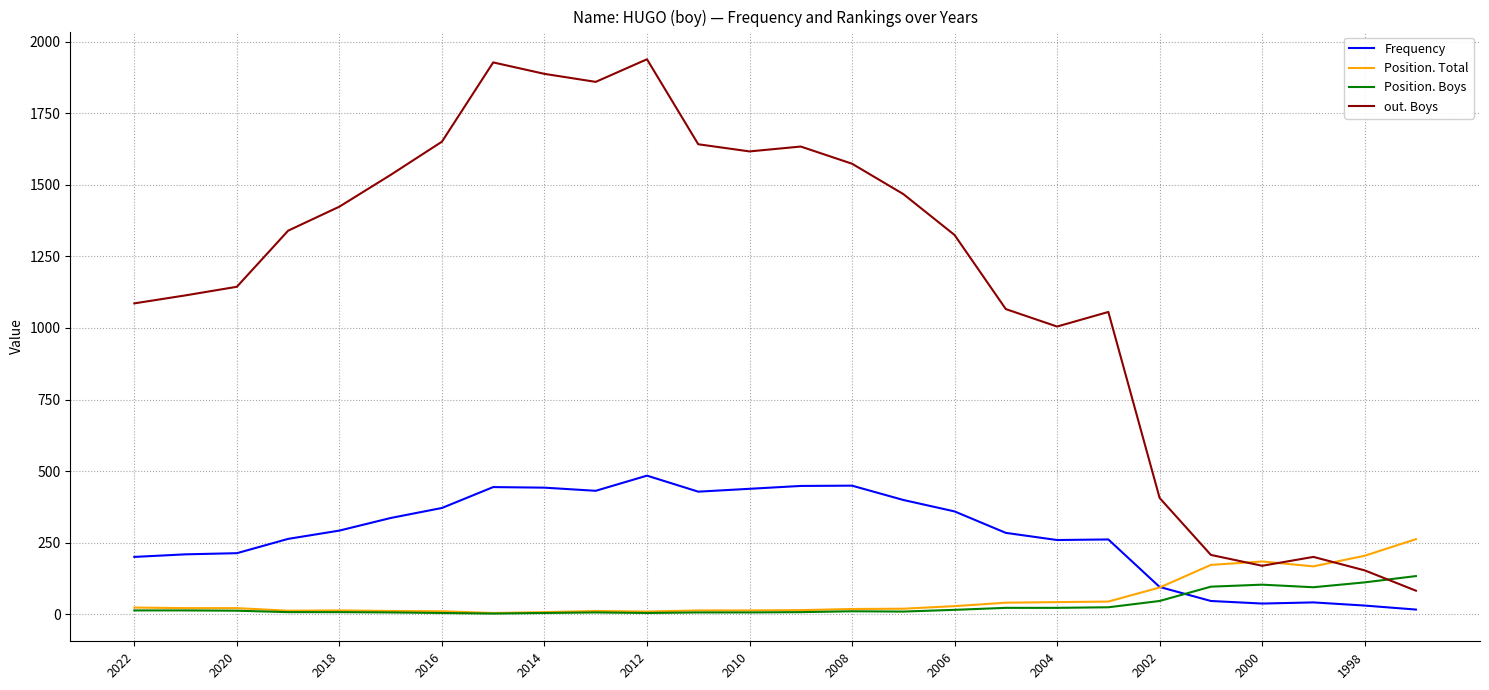

List the series in order of their peak value, lowest first.

Position. Boys, Position. Total, Frequency, out. Boys